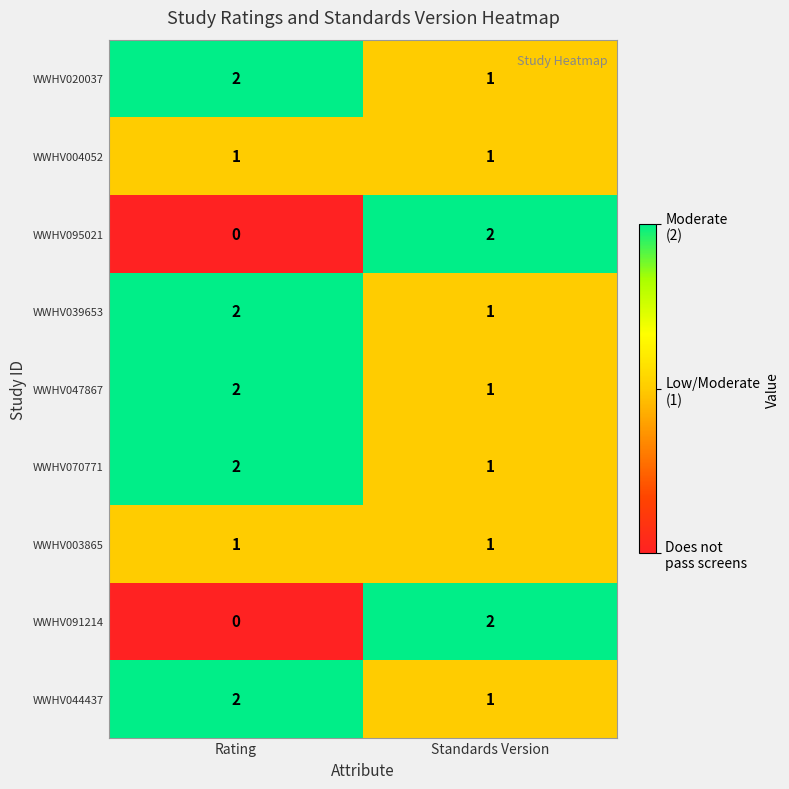

True or false: WWHV003865 has a value of 2 at Standards Version.

False